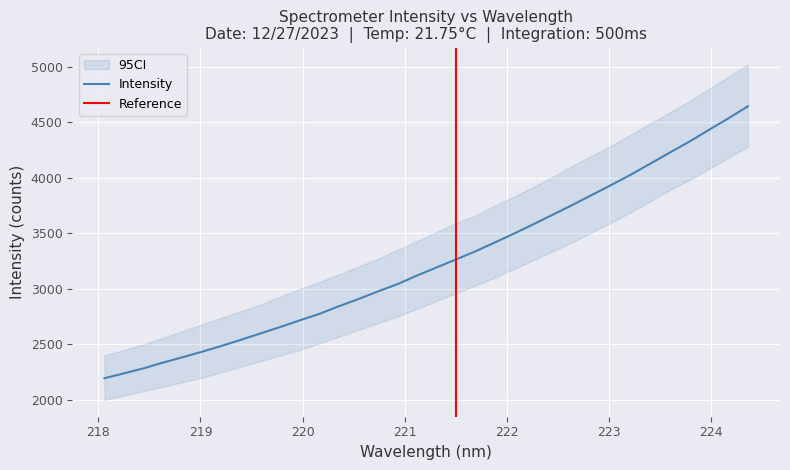

Reading right to left, what are all the values shown in this chart?

4643.5	4535.1	4431.8	4325.8	4227.9	4128.5	4029.1	3936.5	3846.3	3756.2	3669.3	3582.7	3497.8	3417.1	3336.8	3263.8	3191.4	3118.7	3041.3	2976.0	2907.4	2842.7	2774.2	2716.2	2656.6	2598.9	2542.2	2486.5	2434.1	2384.3	2336.5	2284.6	2239.6	2195.5